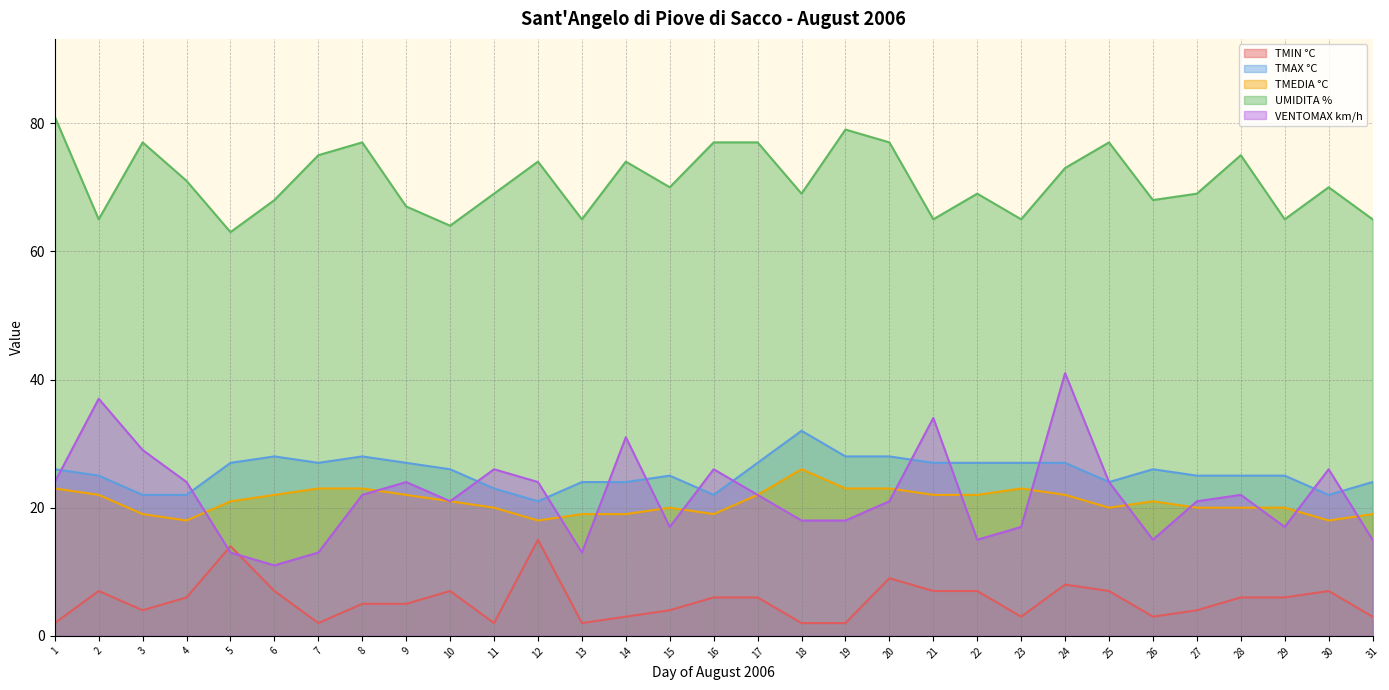

Does the chart have visible grid lines?

Yes